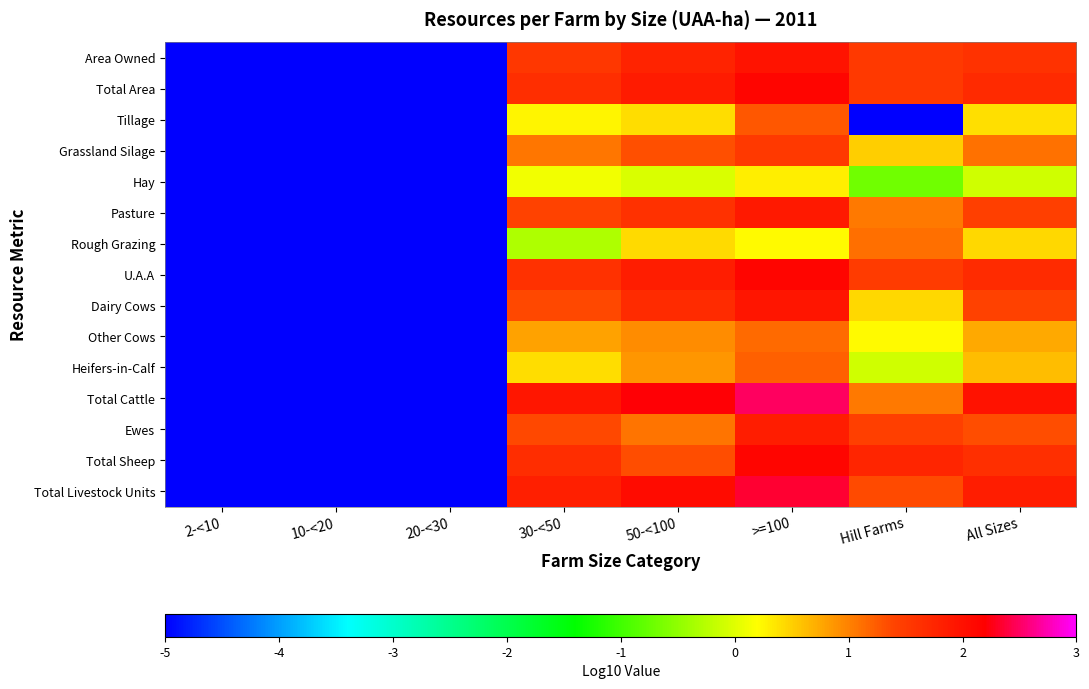

Which label corresponds to the largest value in the chart?

>=100